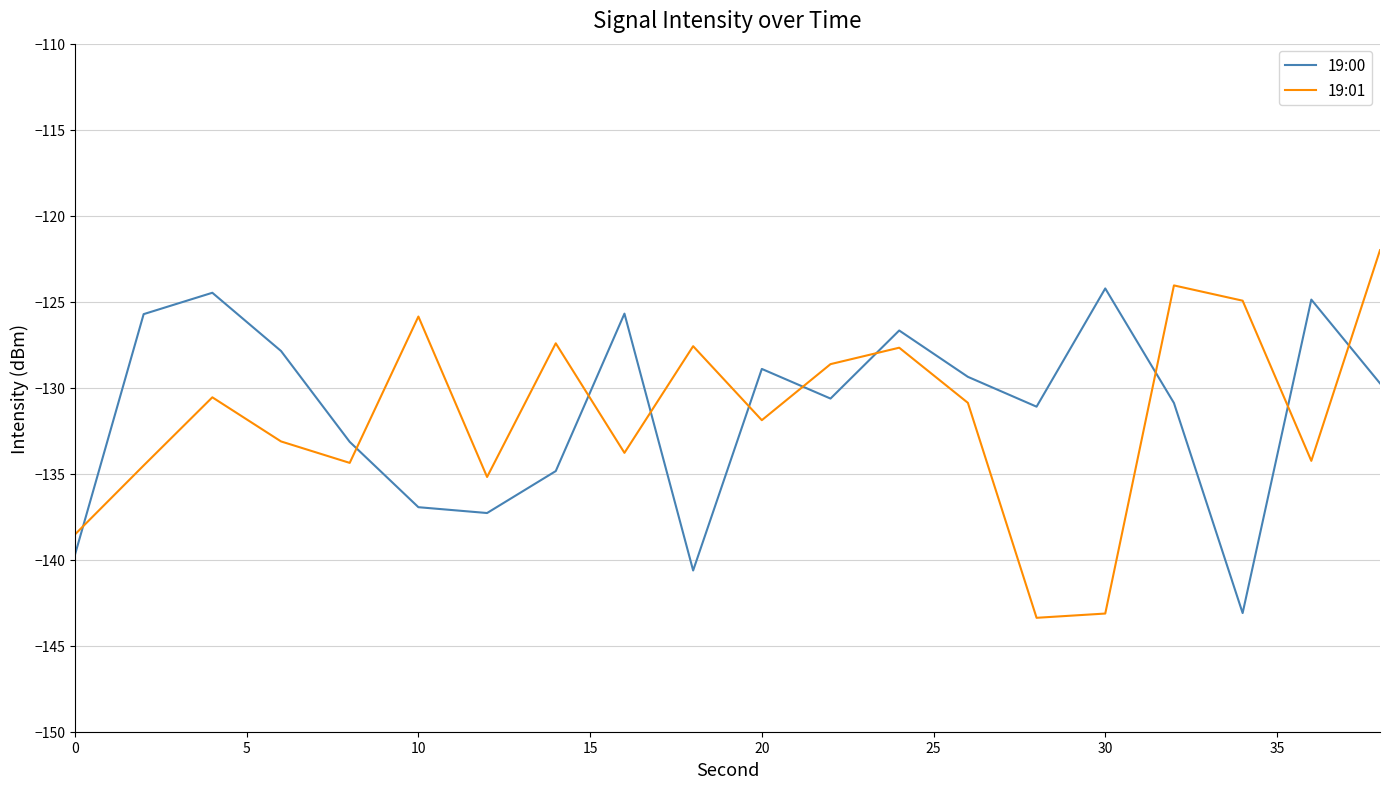

List the series in order of their peak value, lowest first.

19:00, 19:01